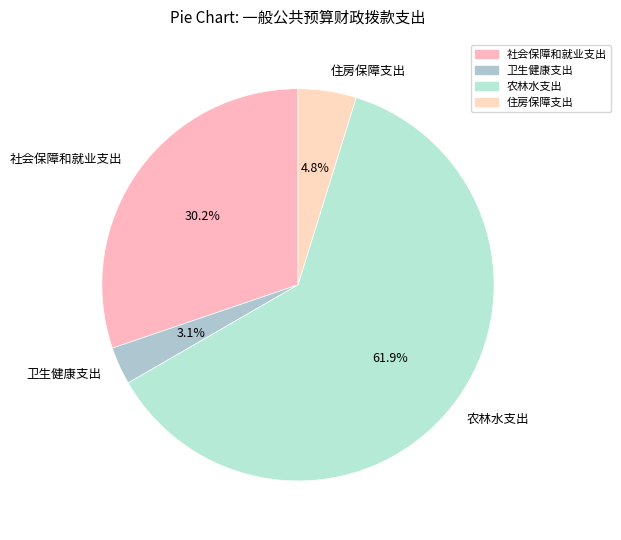

Approximately how many times larger is the value at 卫生健康支出 compared to 住房保障支出?

0.6